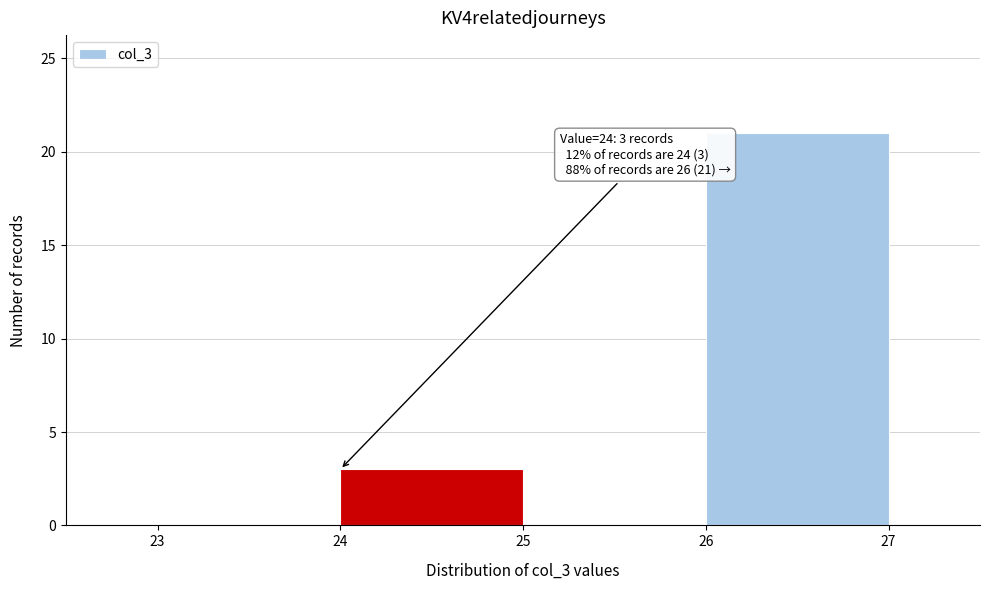

Over which range of the x-axis is the bar tallest?

26 to 27